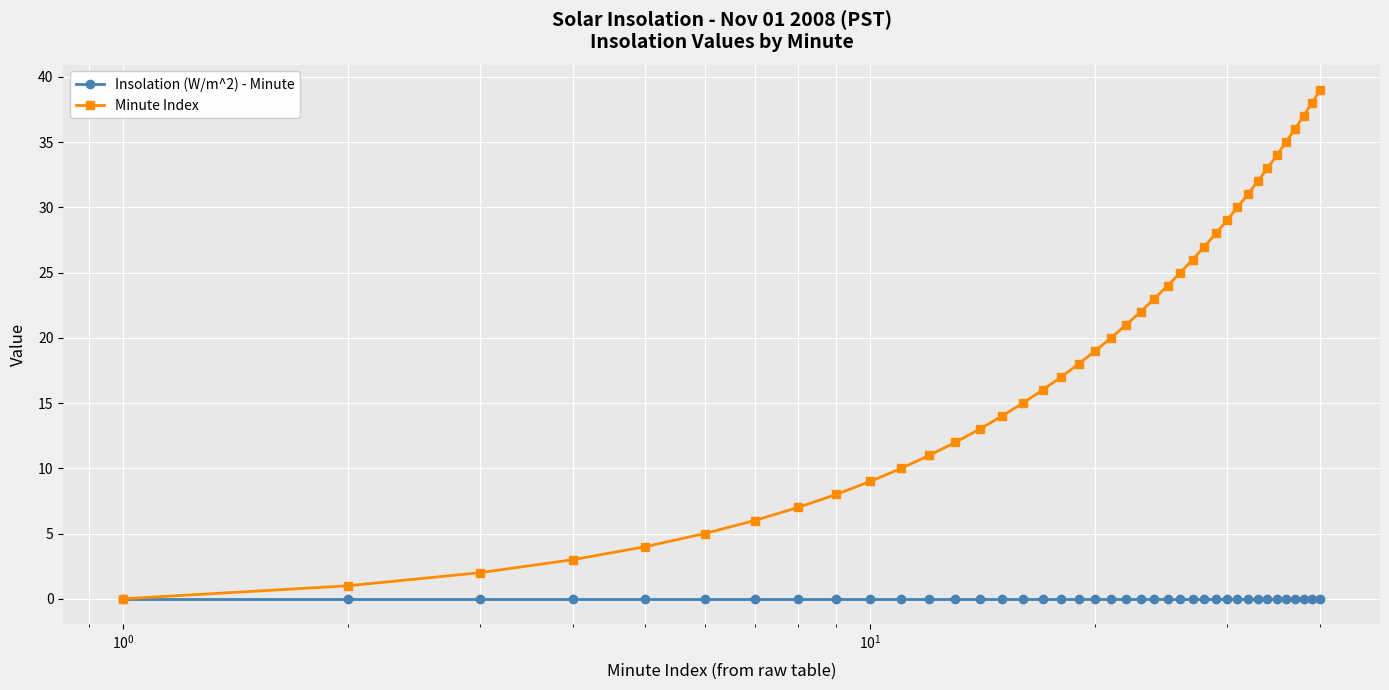

What is the maximum value shown in the chart?

39